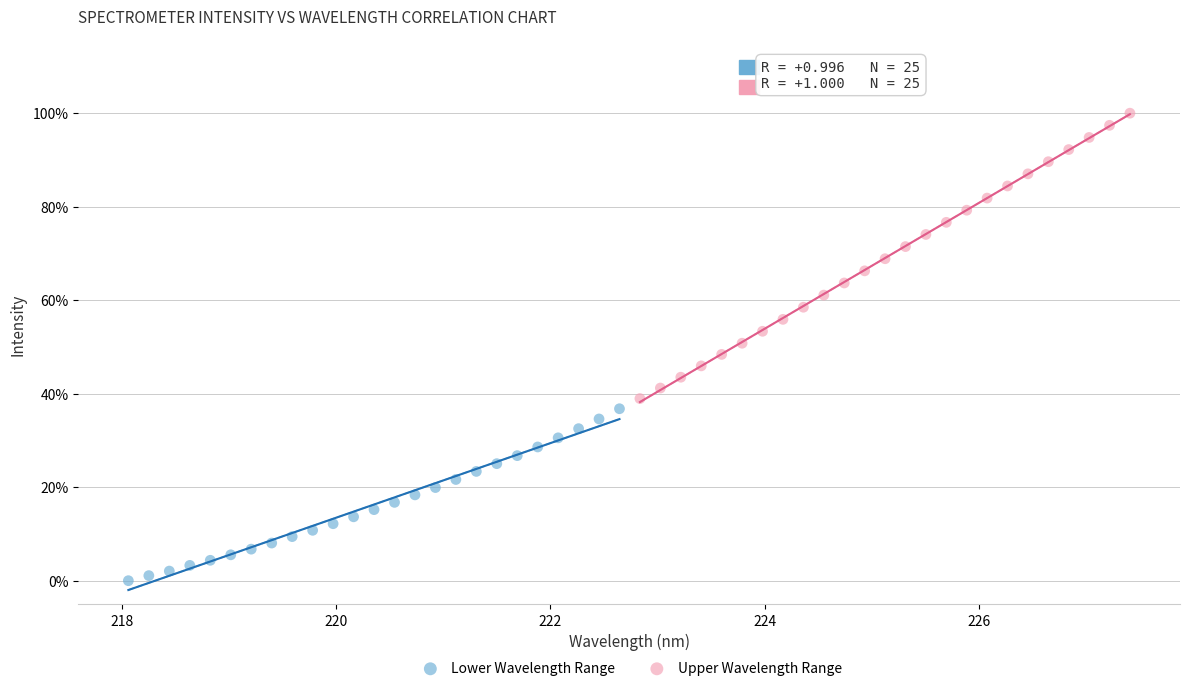

What are all the series names shown in the legend?

Lower Wavelength Range, Upper Wavelength Range